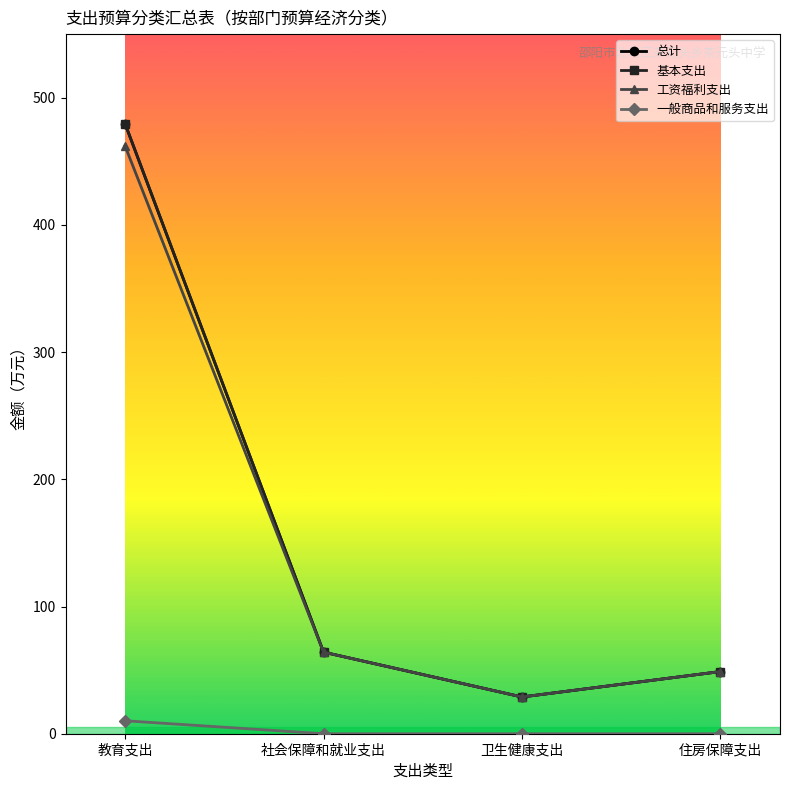

At 卫生健康支出, list the series in order from smallest to largest.

一般商品和服务支出, 总计, 基本支出, 工资福利支出